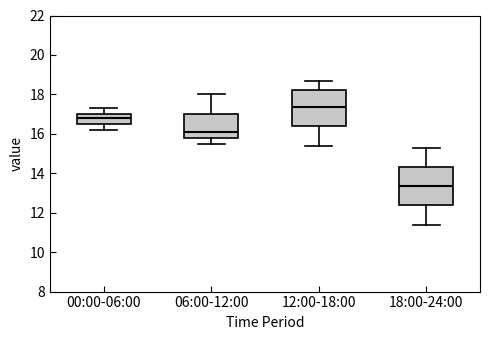

Reading left to right, read every box against the y-axis: the position of its median line, the range the box covers, and the ends of its whiskers. The values are not printed on the chart, so give them approximately, as read against the axis.

00:00-06:00: median 16.8, box 16.6 to 17.0, whiskers 16.2 to 17.4
06:00-12:00: median 16.2, box 15.8 to 17.0, whiskers 15.6 to 18.0
12:00-18:00: median 17.4, box 16.4 to 18.2, whiskers 15.4 to 18.8
18:00-24:00: median 13.4, box 12.4 to 14.4, whiskers 11.4 to 15.4